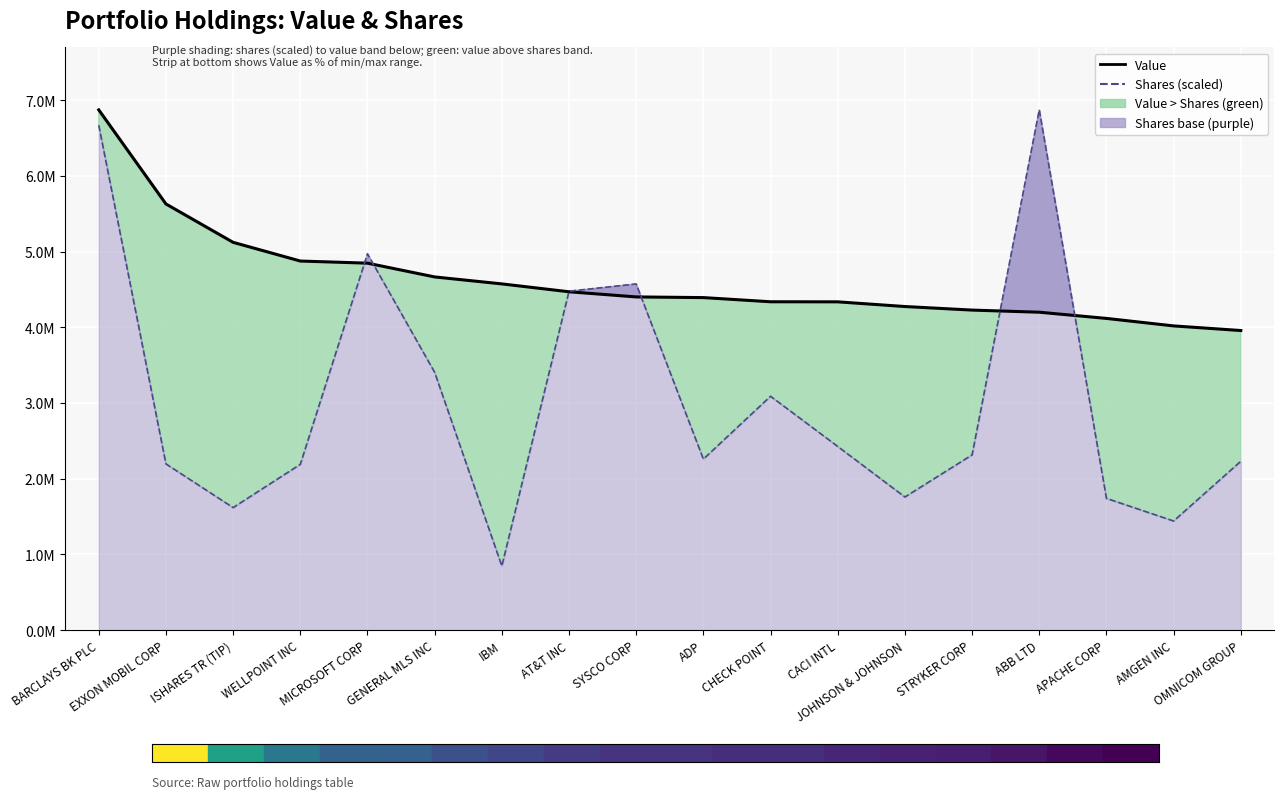

List the series in order of their overall mean, highest first.

Value, Shares (scaled)